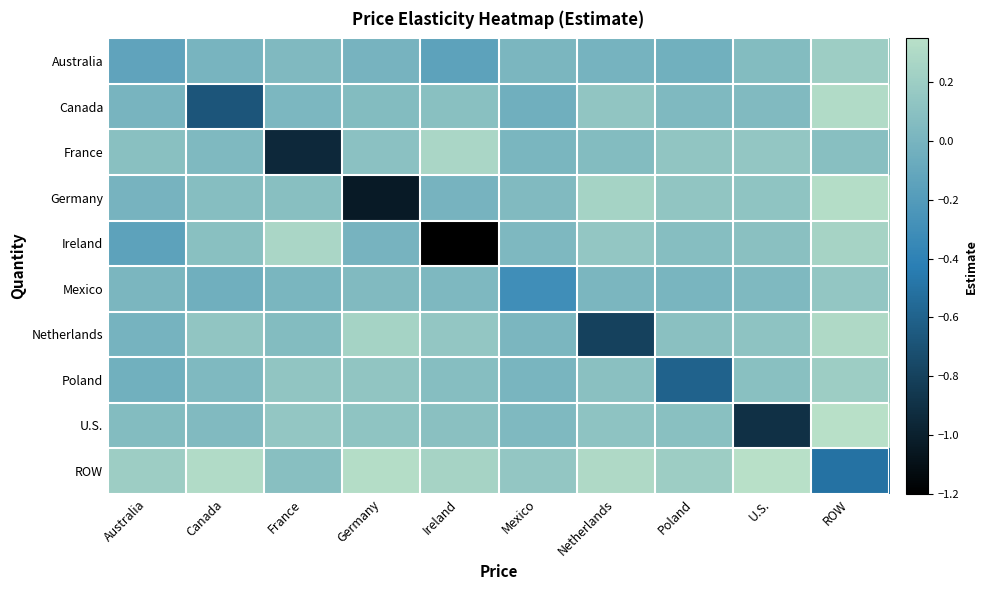

At which category is the sum across all series the highest?

ROW